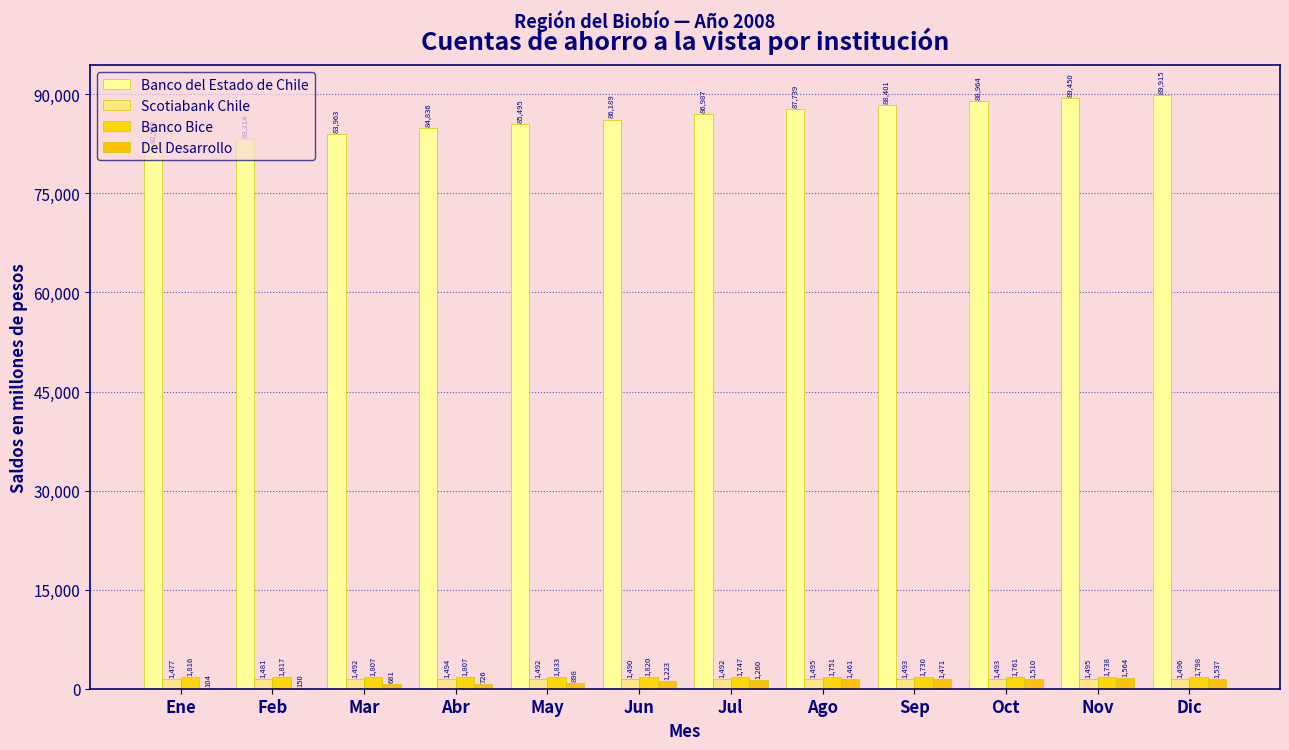

At which label is Banco Bice closest to 1781?

Dic